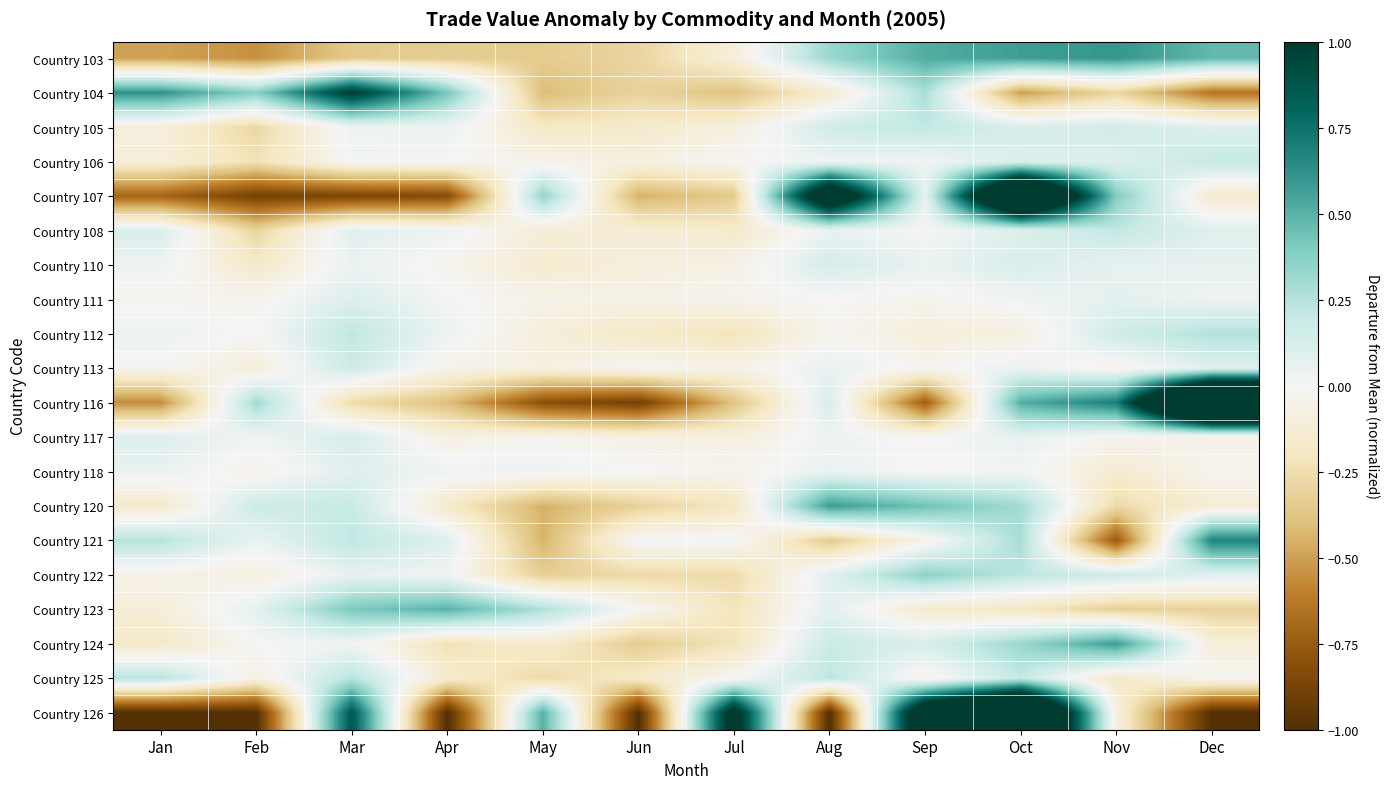

Reading left to right, what are all the values shown in this chart?

Country 103: Jan=-0.5	Feb=-0.6	Mar=-0.4	Apr=-0.3	May=-0.3	Jun=-0.3	Jul=-0.1	Aug=0.3	Sep=0.5	Oct=0.6	Nov=0.6	Dec=0.5
Country 104: Jan=0.6	Feb=0.4	Mar=1.0	Apr=0.4	May=-0.4	Jun=-0.3	Jul=-0.4	Aug=-0.1	Sep=0.3	Oct=-0.5	Nov=-0.3	Dec=-0.6
Country 105: Jan=-0.1	Feb=-0.3	Mar=0.0	Apr=0.0	May=-0.2	Jun=-0.2	Jul=-0.1	Aug=0.2	Sep=0.2	Oct=0.1	Nov=0.2	Dec=0.1
Country 106: Jan=-0.1	Feb=-0.2	Mar=0.0	Apr=-0.0	May=-0.0	Jun=-0.1	Jul=-0.0	Aug=0.0	Sep=0.0	Oct=0.1	Nov=0.1	Dec=0.2
Country 107: Jan=-0.7	Feb=-0.9	Mar=-0.9	Apr=-0.8	May=0.3	Jun=-0.4	Jul=-0.3	Aug=1.4	Sep=0.1	Oct=2.0	Nov=0.4	Dec=-0.1
Country 108: Jan=0.1	Feb=-0.3	Mar=0.1	Apr=0.0	May=-0.1	Jun=-0.1	Jul=-0.2	Aug=0.1	Sep=-0.0	Oct=0.1	Nov=0.2	Dec=0.1
Country 110: Jan=0.0	Feb=-0.2	Mar=0.0	Apr=-0.0	May=-0.1	Jun=-0.1	Jul=-0.1	Aug=0.1	Sep=0.1	Oct=0.1	Nov=0.1	Dec=0.1
Country 111: Jan=-0.0	Feb=-0.0	Mar=0.1	Apr=0.0	May=-0.0	Jun=-0.1	Jul=-0.0	Aug=-0.0	Sep=-0.0	Oct=0.0	Nov=0.1	Dec=0.0
Country 112: Jan=0.0	Feb=-0.0	Mar=0.2	Apr=0.0	May=-0.1	Jun=-0.2	Jul=-0.2	Aug=-0.0	Sep=-0.1	Oct=-0.1	Nov=0.2	Dec=0.3
Country 113: Jan=-0.0	Feb=-0.1	Mar=0.2	Apr=-0.1	May=-0.1	Jun=-0.0	Jul=-0.0	Aug=0.1	Sep=-0.0	Oct=0.0	Nov=-0.0	Dec=0.1
Country 116: Jan=-0.6	Feb=0.3	Mar=-0.3	Apr=-0.4	May=-0.8	Jun=-0.9	Jul=-0.4	Aug=0.1	Sep=-0.7	Oct=0.5	Nov=0.7	Dec=2.4
Country 117: Jan=0.1	Feb=0.0	Mar=0.1	Apr=-0.1	May=-0.0	Jun=-0.1	Jul=-0.1	Aug=0.0	Sep=-0.0	Oct=0.1	Nov=-0.0	Dec=-0.1
Country 118: Jan=0.0	Feb=-0.0	Mar=0.1	Apr=0.0	May=0.0	Jun=0.0	Jul=-0.0	Aug=0.1	Sep=-0.0	Oct=0.0	Nov=-0.1	Dec=-0.0
Country 120: Jan=-0.2	Feb=0.2	Mar=0.2	Apr=-0.2	May=-0.4	Jun=-0.3	Jul=-0.2	Aug=0.6	Sep=0.4	Oct=0.3	Nov=-0.3	Dec=-0.1
Country 121: Jan=0.2	Feb=0.0	Mar=0.2	Apr=0.1	May=-0.4	Jun=0.0	Jul=0.0	Aug=-0.3	Sep=-0.0	Oct=0.3	Nov=-0.8	Dec=0.7
Country 122: Jan=-0.1	Feb=-0.1	Mar=0.1	Apr=0.0	May=-0.3	Jun=-0.3	Jul=-0.3	Aug=0.1	Sep=0.4	Oct=0.2	Nov=0.2	Dec=0.1
Country 123: Jan=-0.1	Feb=0.1	Mar=0.4	Apr=0.5	May=0.3	Jun=-0.0	Jul=-0.2	Aug=0.1	Sep=-0.2	Oct=-0.2	Nov=-0.3	Dec=-0.3
Country 124: Jan=-0.2	Feb=-0.0	Mar=0.0	Apr=-0.2	May=-0.1	Jun=-0.3	Jul=-0.2	Aug=0.2	Sep=0.1	Oct=0.3	Nov=0.6	Dec=-0.1
Country 125: Jan=0.2	Feb=-0.1	Mar=0.2	Apr=-0.1	May=-0.3	Jun=-0.2	Jul=-0.0	Aug=0.2	Sep=-0.0	Oct=0.2	Nov=-0.2	Dec=-0.0
Country 126: Jan=-1.0	Feb=-1.0	Mar=0.9	Apr=-1.0	May=0.5	Jun=-1.0	Jul=1.2	Aug=-1.0	Sep=1.4	Oct=2.1	Nov=-0.1	Dec=-1.0